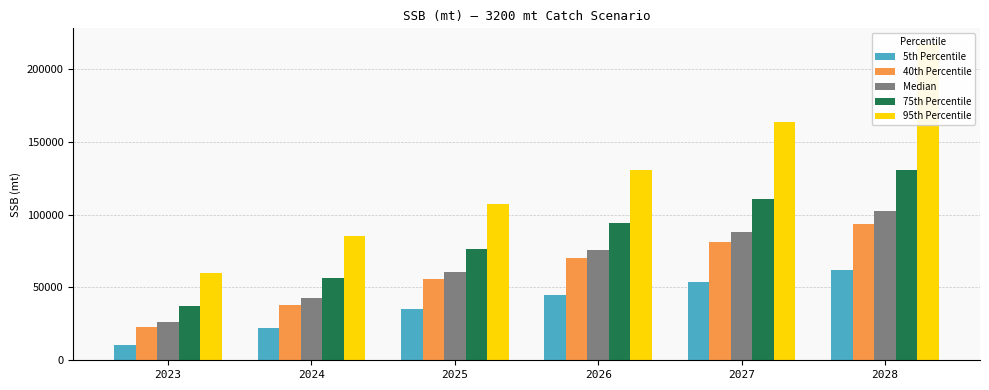

Reading left to right, list all the values displayed in this chart.

5th Percentile: 10821	21876	35071	45075	53945	62032
40th Percentile: 22996	38129	55642	69917	81458	93659
Median: 26387	42571	60878	75902	88417	102269
75th Percentile: 37261	56695	76467	94112	110514	130366
95th Percentile: 59757	85455	107606	130736	163718	217088